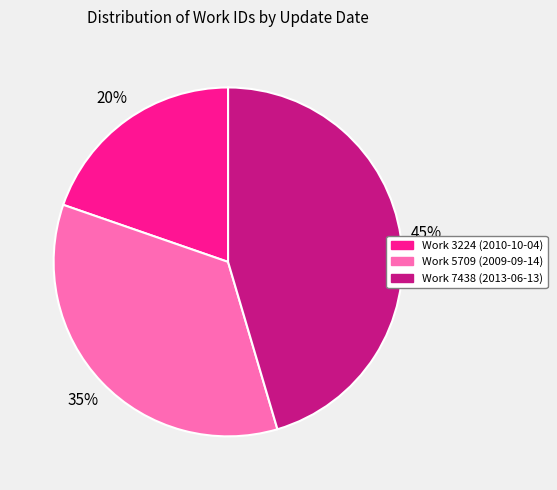

Is it true that Work 7438 (2013-06-13) is 45% of the pie?

True